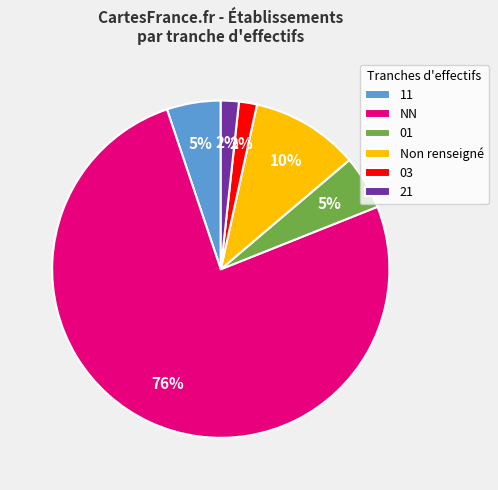

Does 21 represent more than half of the total?

No